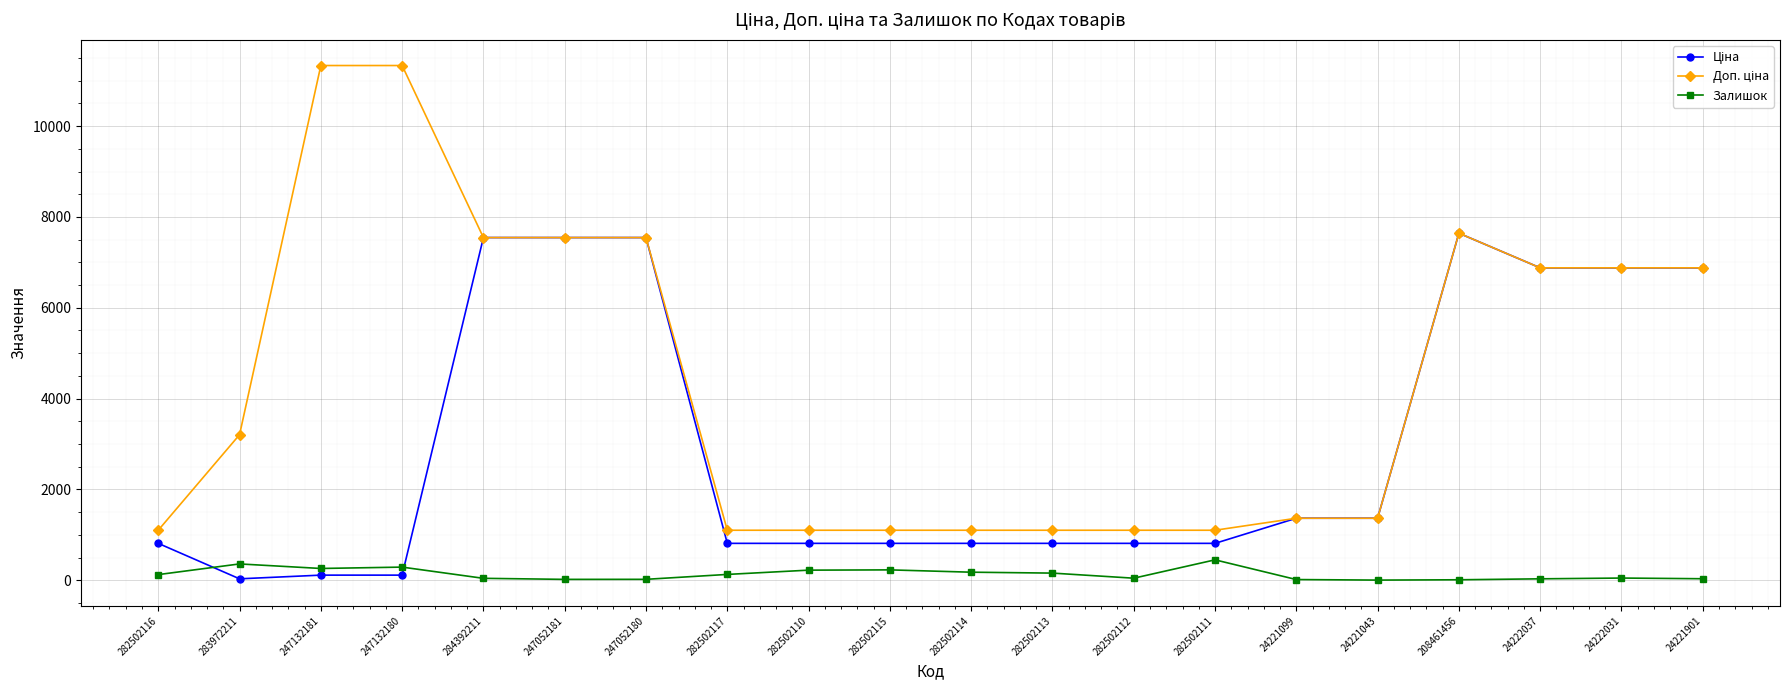

At how many categories does at least one series exceed 5684?

9